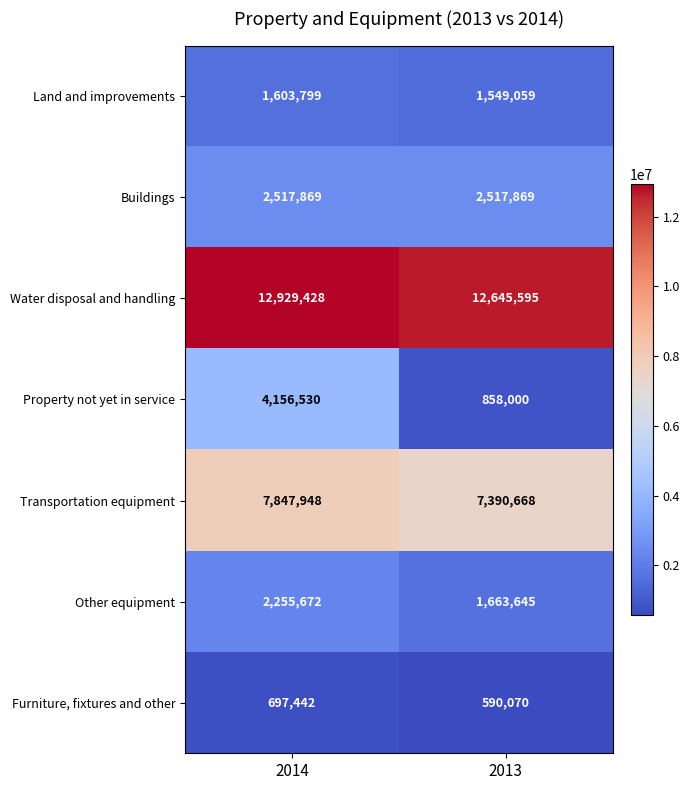

Reading left to right, extract all data points from this chart.

Land and improvements: 1603799	1549059
Buildings: 2517869	2517869
Water disposal and handling: 12929428	12645595
Property not yet in service: 4156530	858000
Transportation equipment: 7847948	7390668
Other equipment: 2255672	1663645
Furniture, fixtures and other: 697442	590070